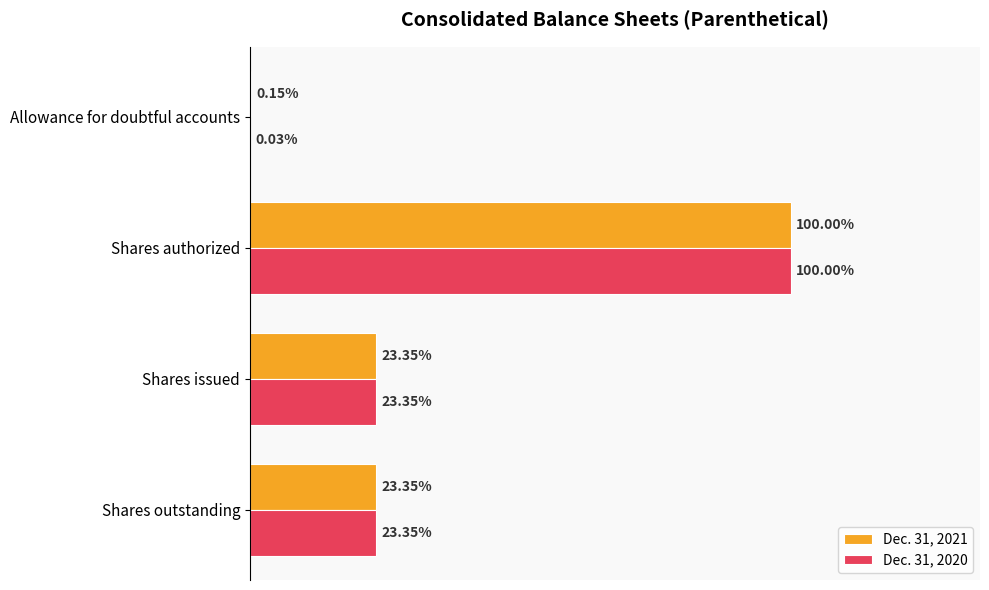

What are all the series names shown in the legend?

Dec. 31, 2021, Dec. 31, 2020